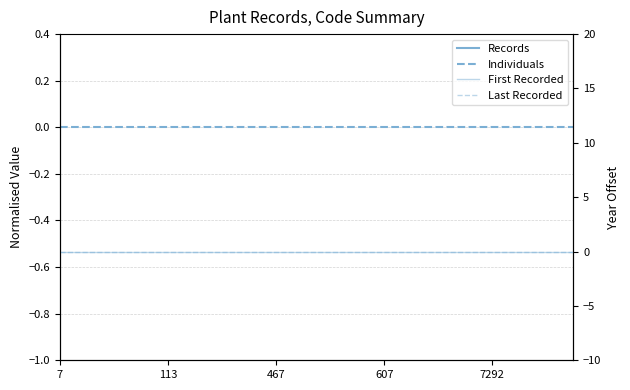

True or false: First Recorded and Individuals cross at least once.

False